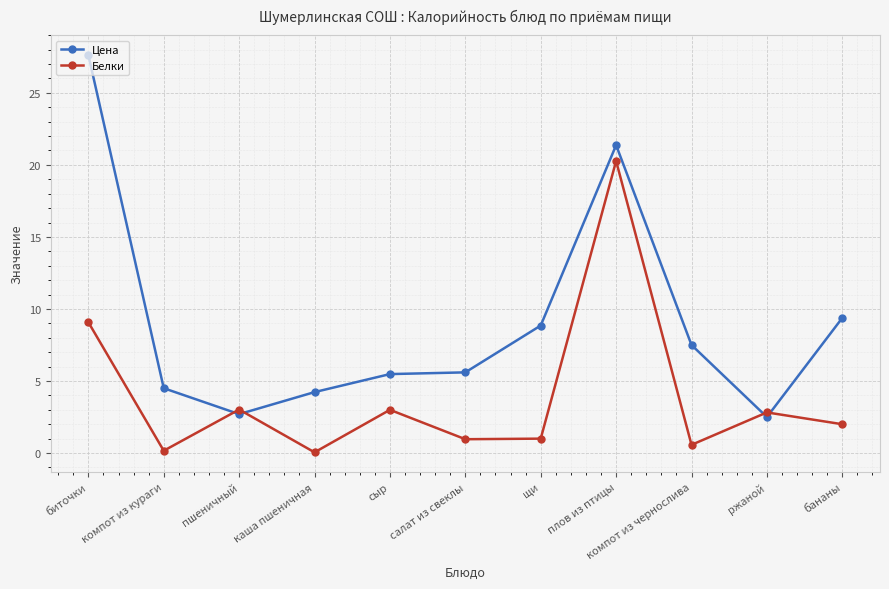

Is it true that Белки equals 0.2 at компот из кураги?

True